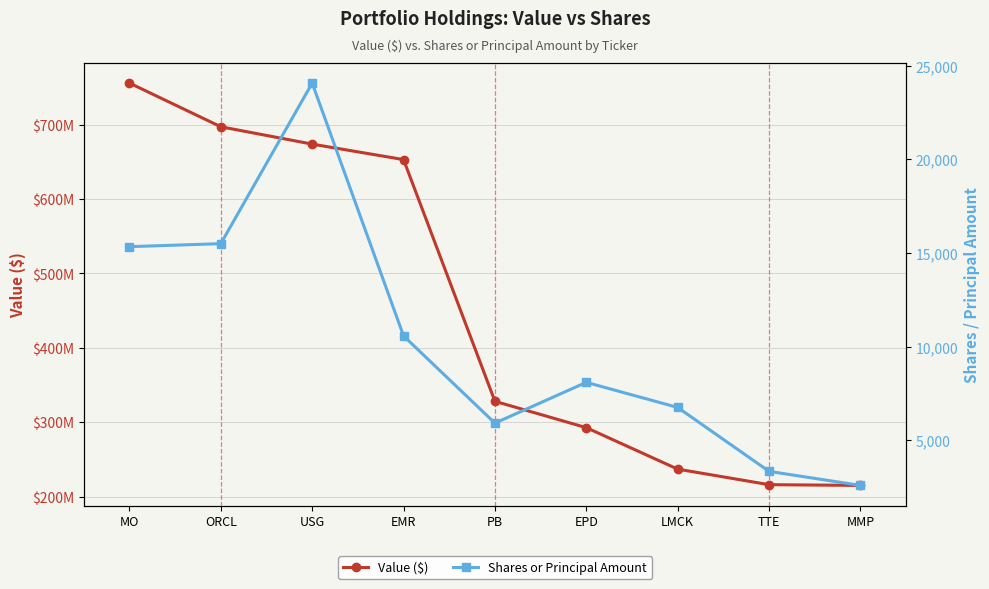

What is the difference between the highest and lowest values at EMR?

652908423